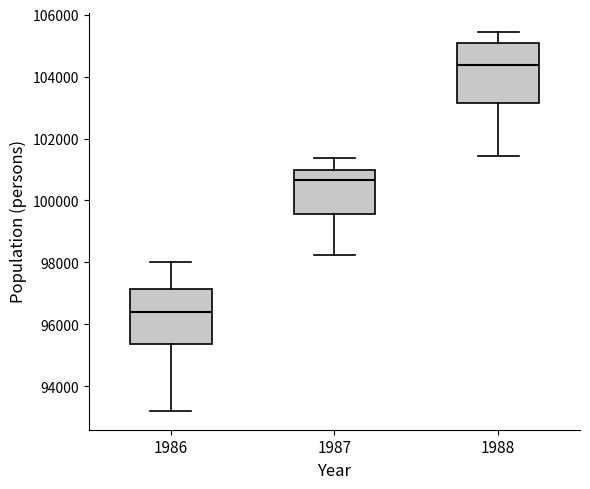

Reading left to right, read every box against the y-axis: the position of its median line, the range the box covers, and the ends of its whiskers. The values are not printed on the chart, so give them approximately, as read against the axis.

1986: median 96400, box 95400 to 97200, whiskers 93200 to 98000
1987: median 100600, box 99600 to 101000, whiskers 98200 to 101400
1988: median 104400, box 103200 to 105000, whiskers 101400 to 105400